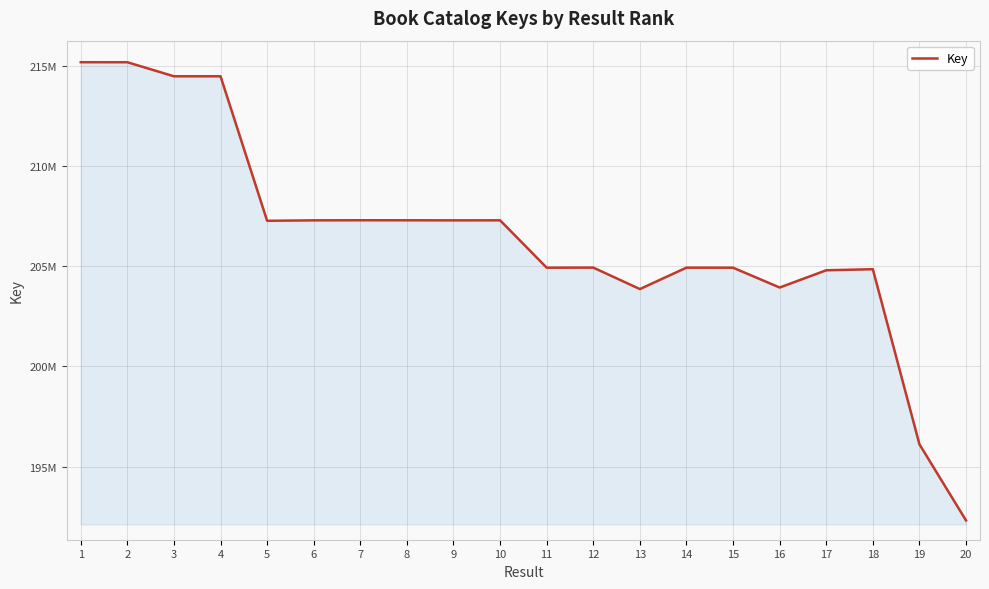

Does the chart have visible grid lines?

Yes